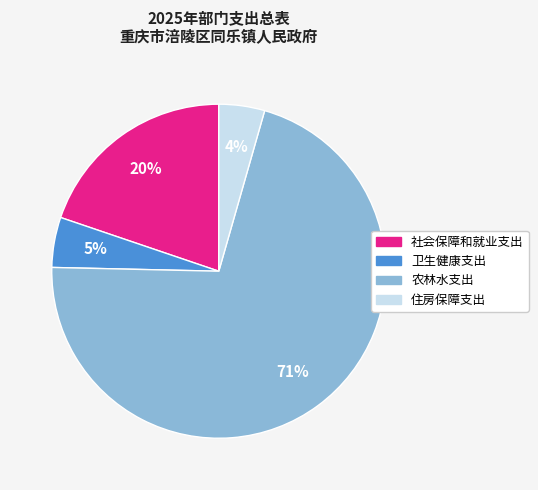

What is the largest slice in the pie chart?

农林水支出